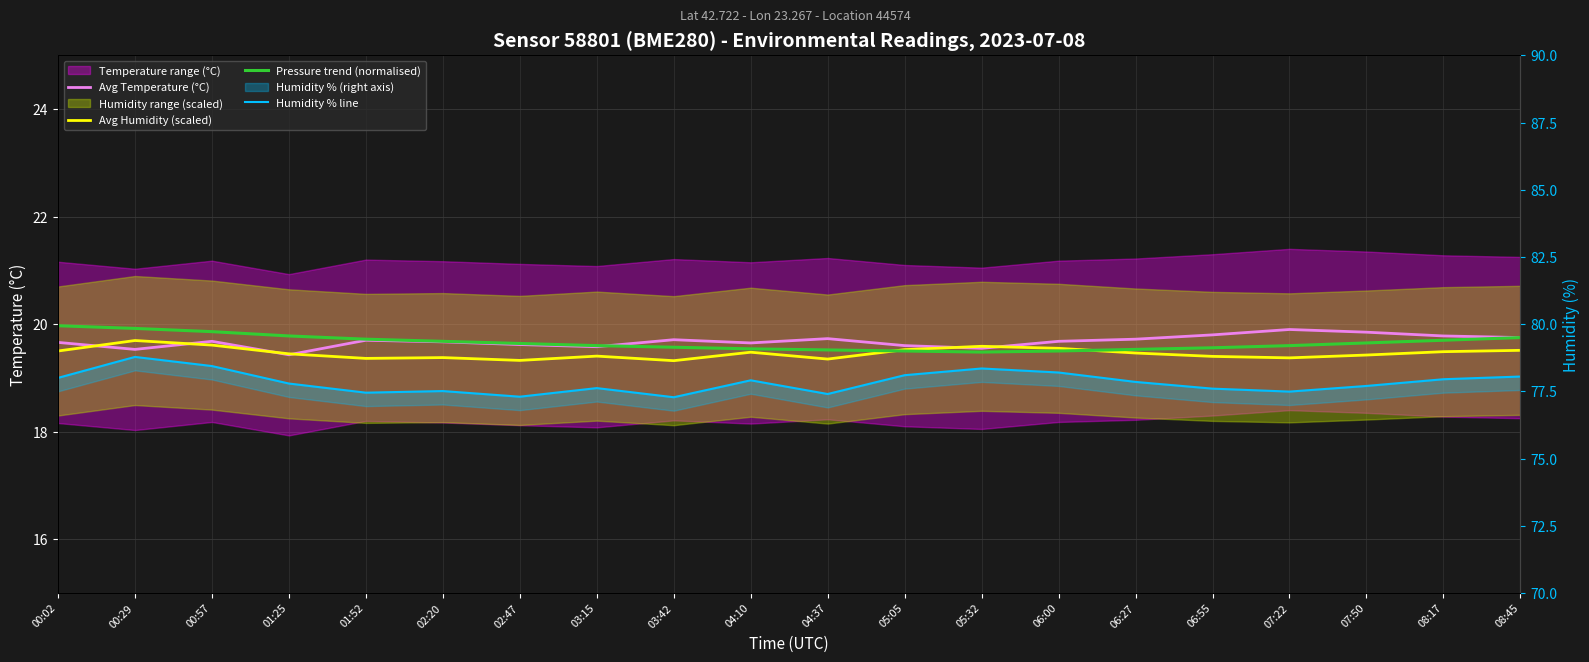

What is the difference between the maximum and minimum values in the Avg Humidity (scaled) series?

0.4